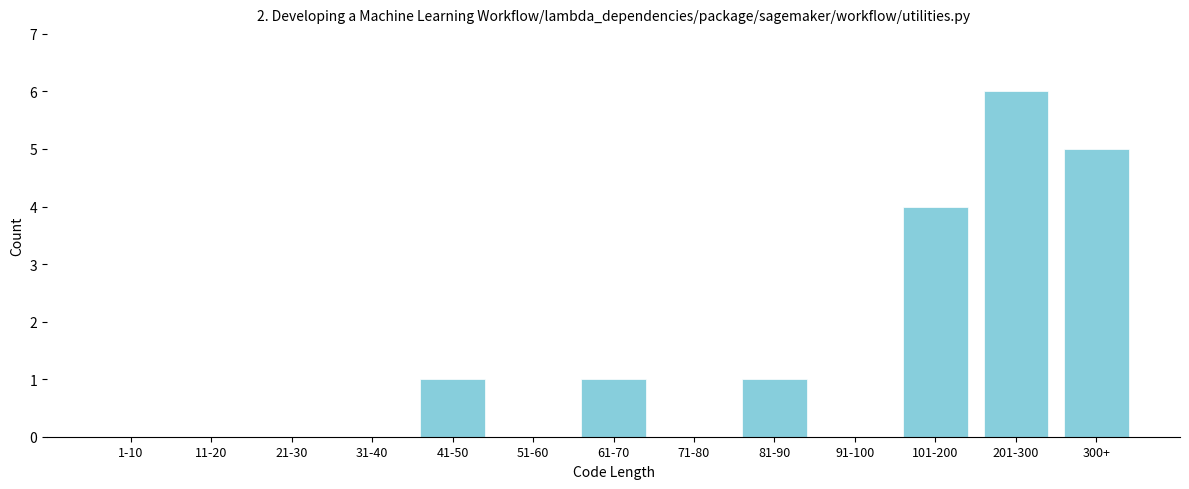

Reading left to right, what are all the values shown in this chart?

1-10=0	11-20=0	21-30=0	31-40=0	41-50=1	51-60=0	61-70=1	71-80=0	81-90=1	91-100=0	101-200=4	201-300=6	300+=5